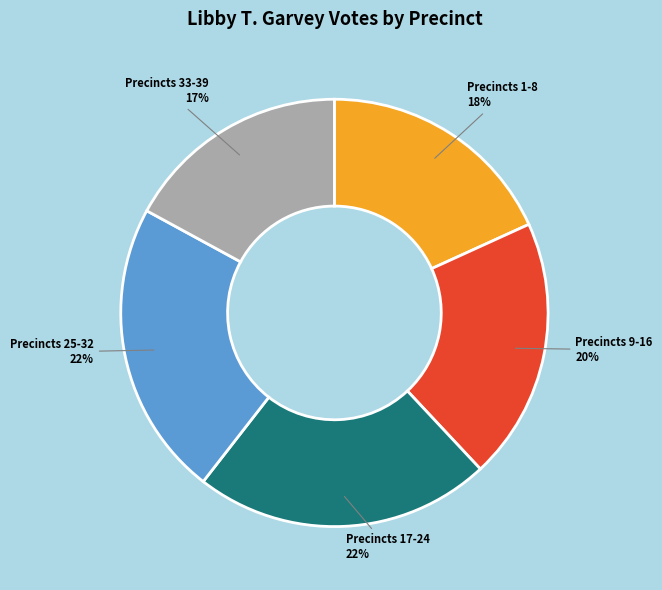

Combined, do Precincts 9-16 and Precincts 17-24 account for over 50%?

No